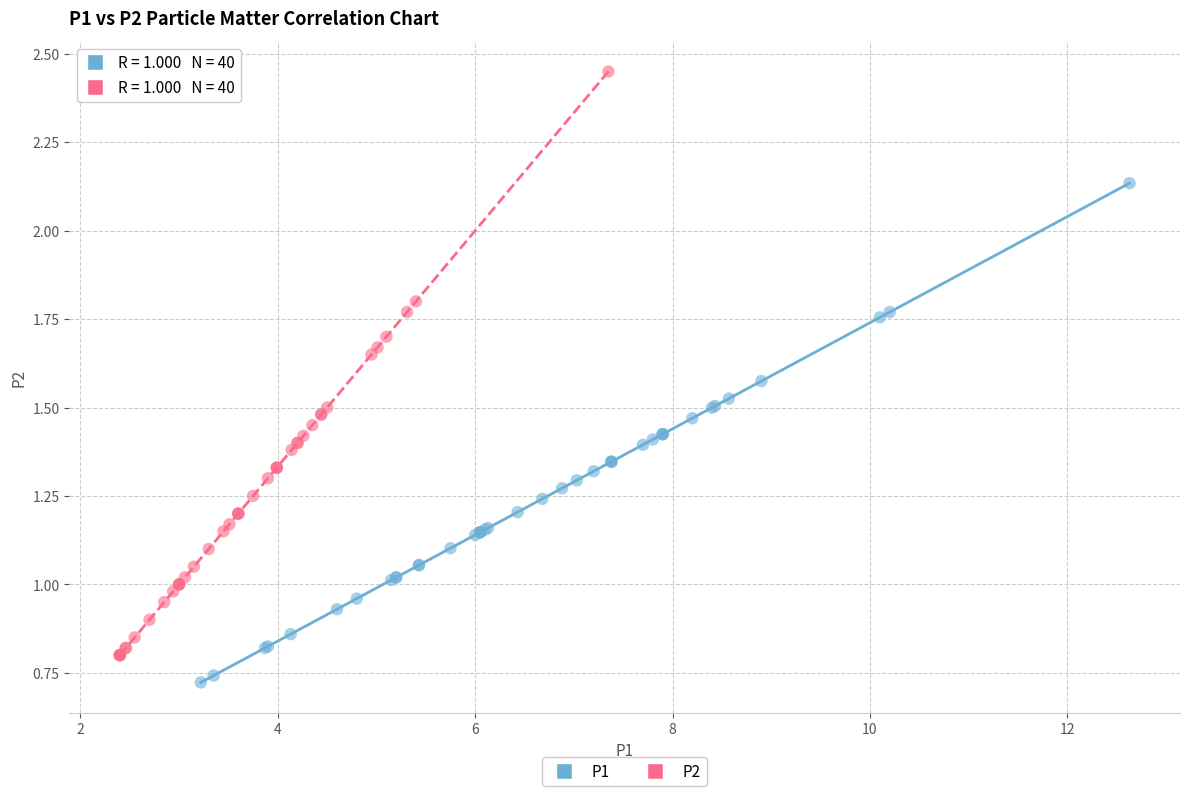

Which series contains the lowest Y value?

P1